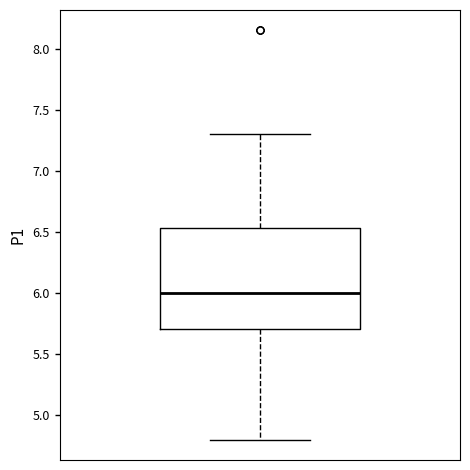

Read this box plot against the y-axis: the position of the median line, the range covered by the box, and the ends of both whiskers. The values are not printed on the chart, so give them approximately, as read against the axis.

median 6.00, box 5.70 to 6.55, whiskers 4.80 to 7.30